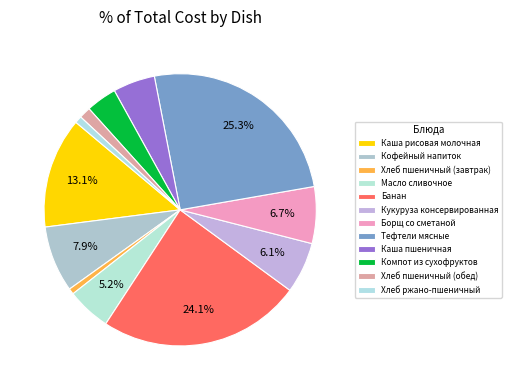

True or false: Банан accounts for 35% of the total.

False